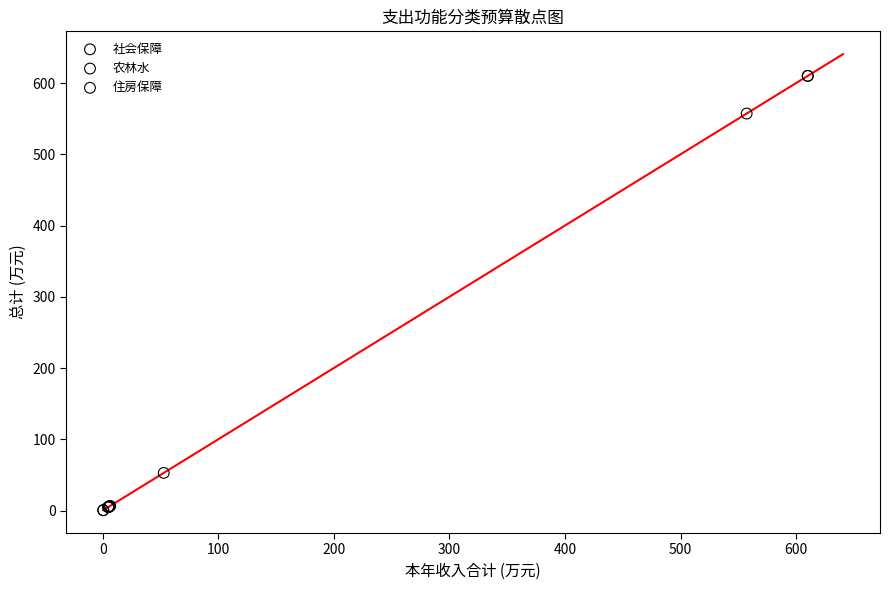

Which series contains the highest Y value?

农林水